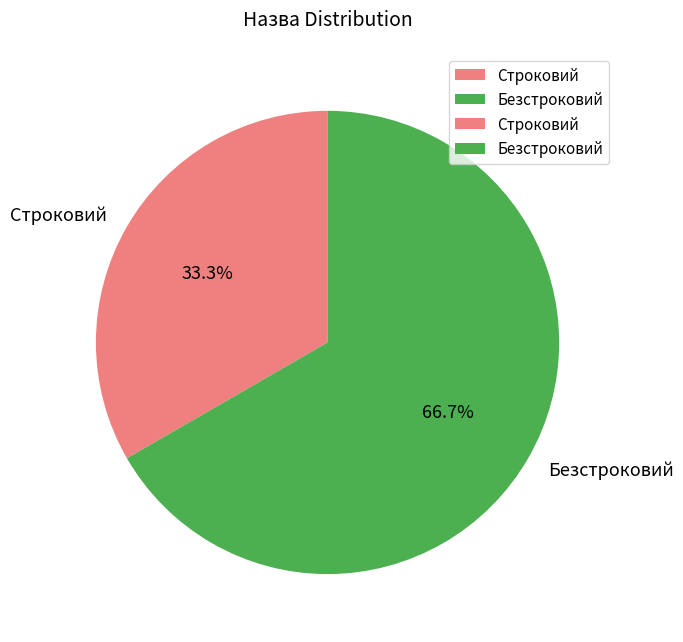

To the nearest percent, what is the difference between the largest and smallest slice percentages?

33%